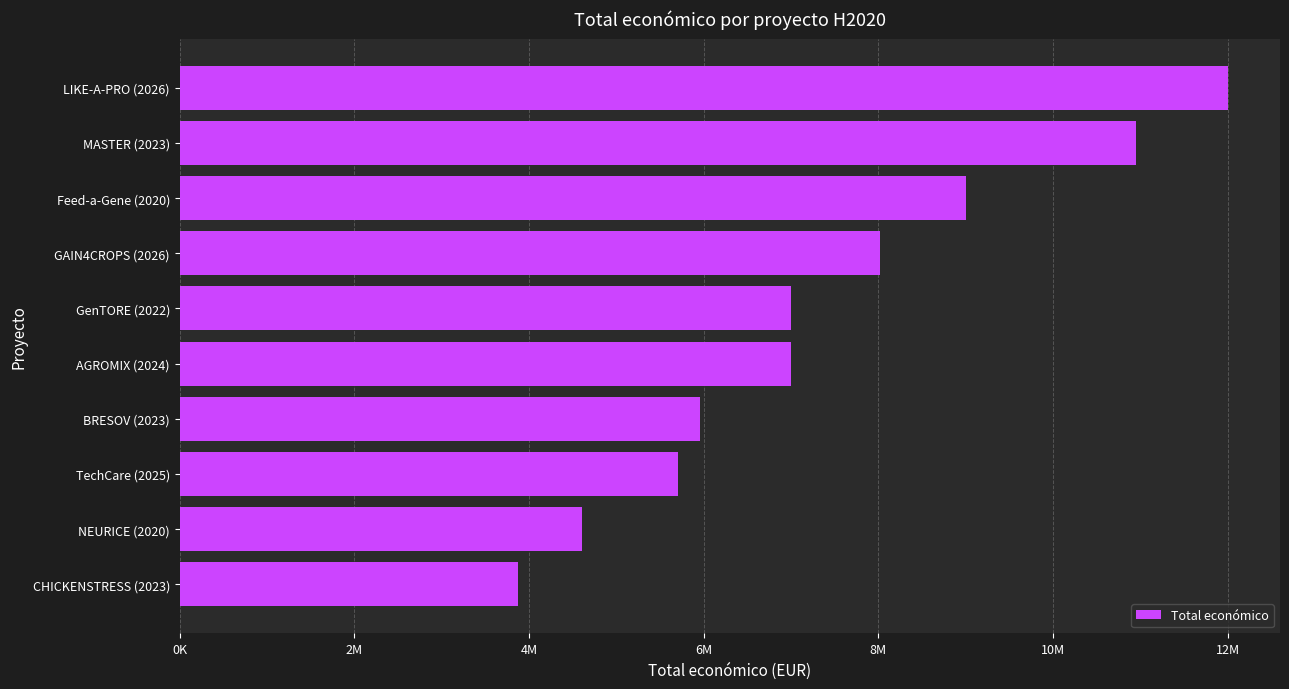

Are the bars horizontal?

Yes